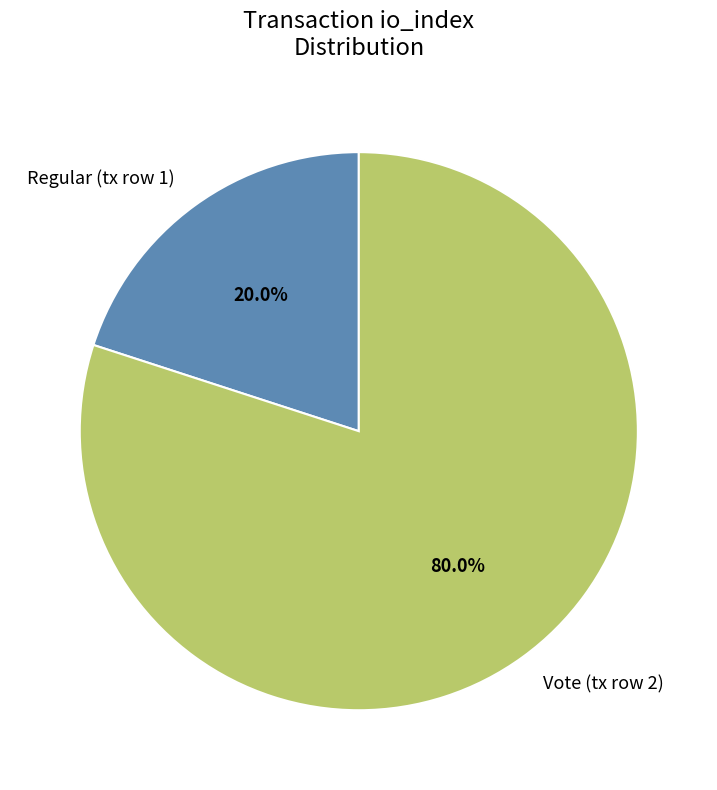

How many slices are in this pie chart?

2